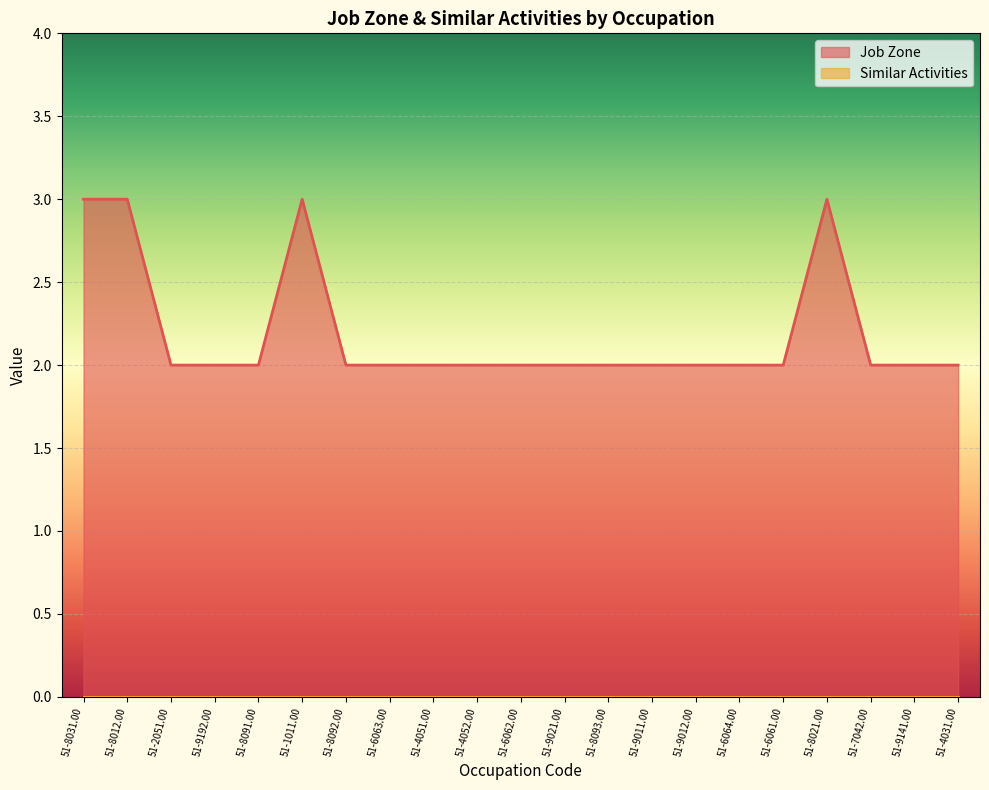

Rank the categories by value from lowest to highest.

51-2051.00, 51-9192.00, 51-8091.00, 51-8092.00, 51-6063.00, 51-4051.00, 51-4052.00, 51-6062.00, 51-9021.00, 51-8093.00, 51-9011.00, 51-9012.00, 51-6064.00, 51-6061.00, 51-7042.00, 51-9141.00, 51-4031.00, 51-8031.00, 51-8012.00, 51-1011.00, 51-8021.00